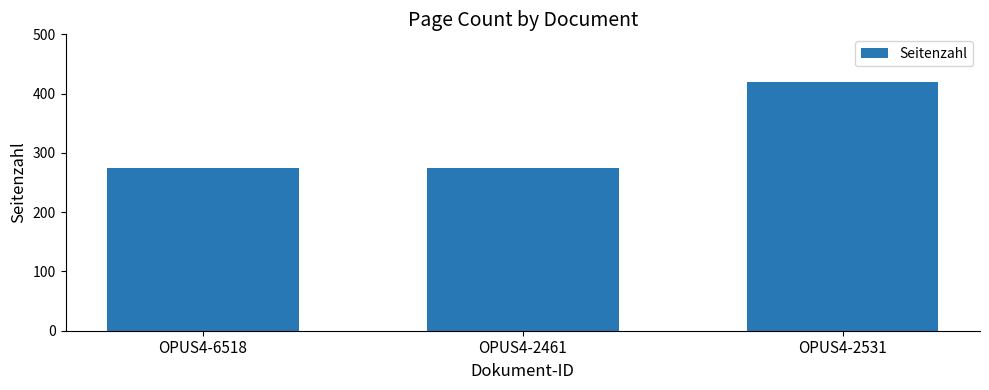

Approximately how many times larger is the value at OPUS4-2531 compared to OPUS4-6518?

1.5